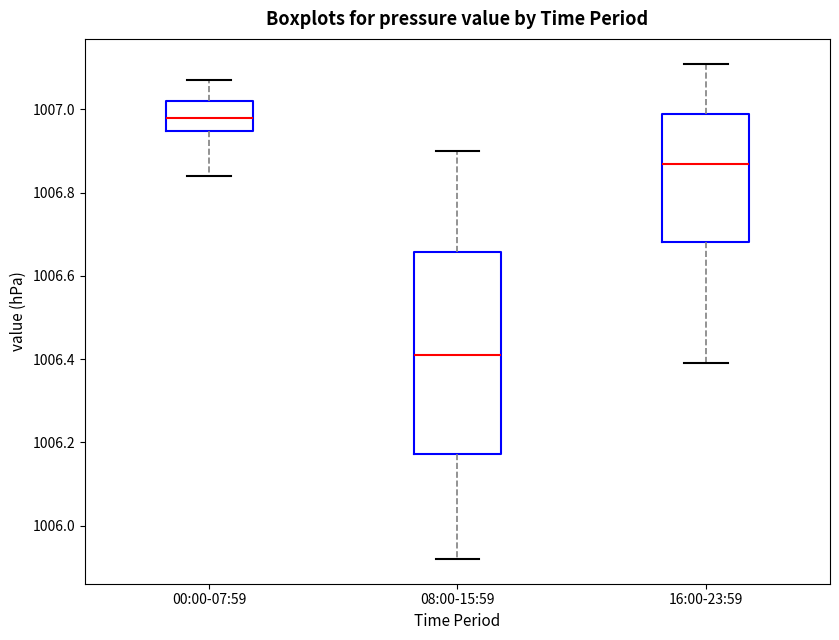

Which box is the tallest, from its lower edge to its upper edge?

08:00-15:59